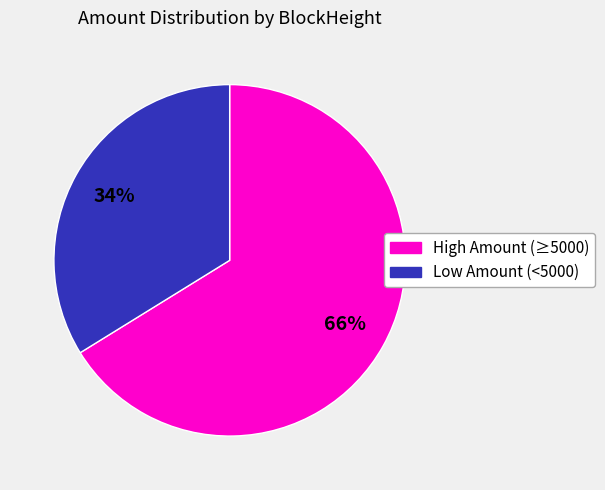

Does any single category account for the majority?

Yes